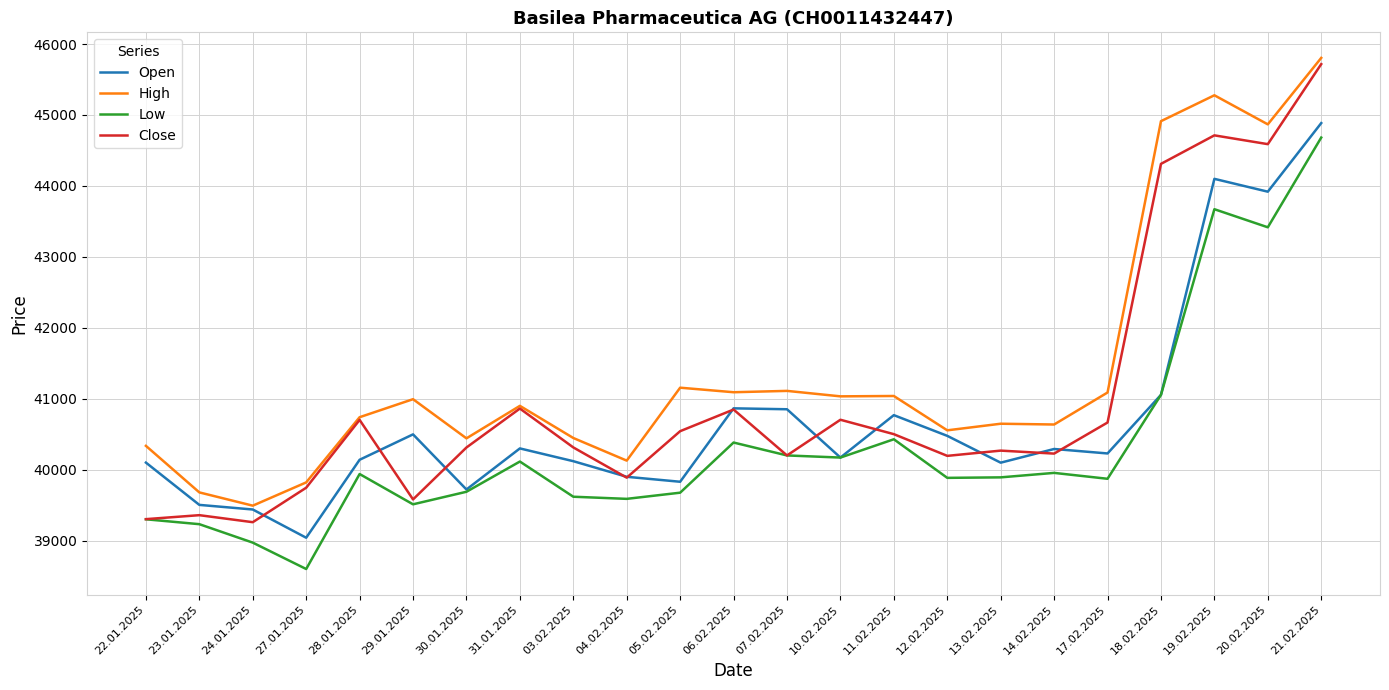

True or false: Open has a value of 9510 at 07.02.2025.

False